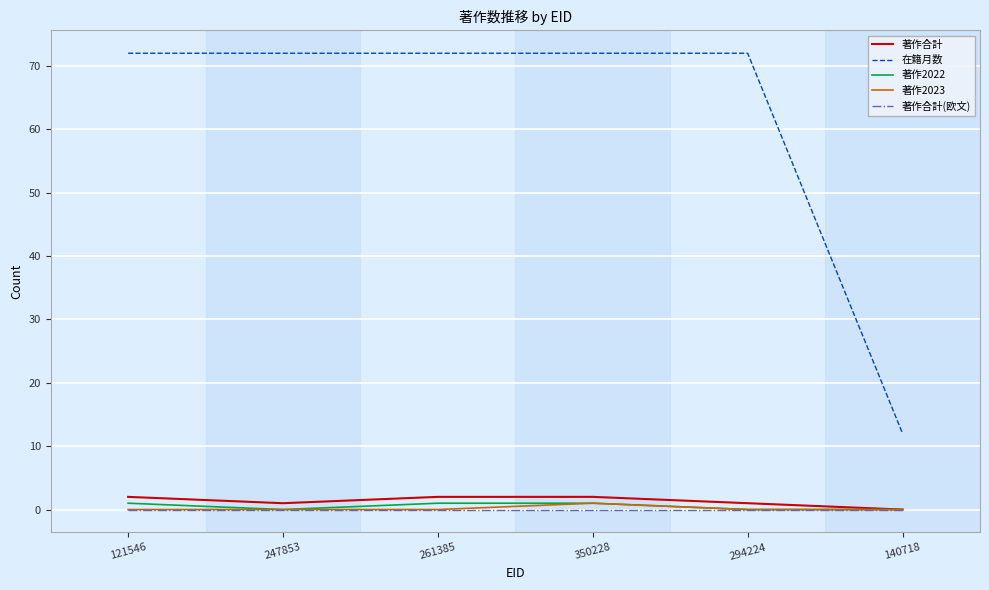

What position from the right is 294224?

2